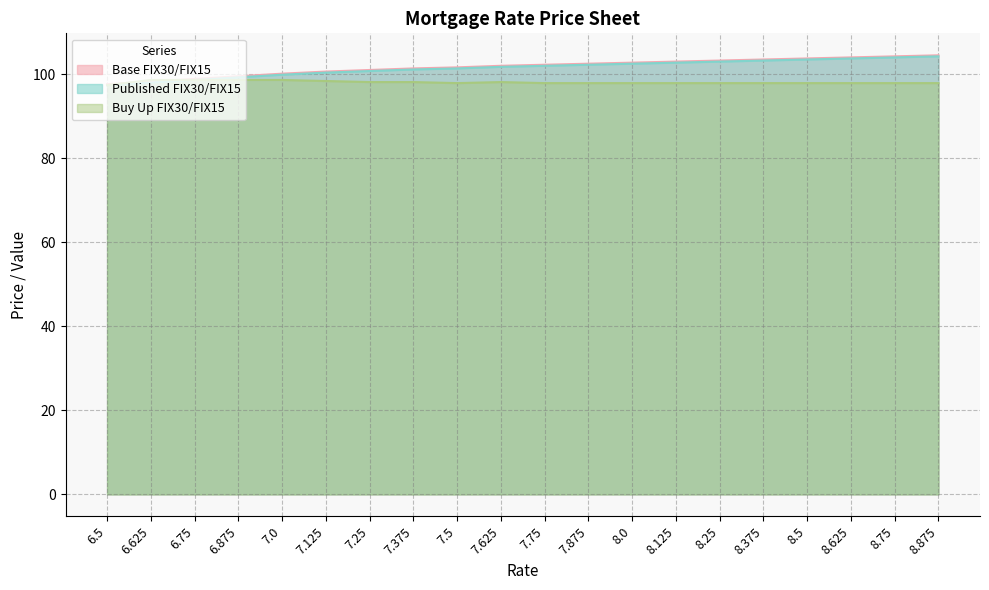

Reading left to right, list all the values displayed in this chart.

Base FIX30/FIX15: 6.5=97.7	6.625=98.3	6.75=98.9	6.875=99.6	7.0=100.2	7.125=100.7	7.25=101.1	7.375=101.4	7.5=101.7	7.625=102.1	7.75=102.3	7.875=102.6	8.0=102.8	8.125=103.1	8.25=103.3	8.375=103.6	8.5=103.8	8.625=104.1	8.75=104.3	8.875=104.6
Published FIX30/FIX15: 6.5=97.4	6.625=98.1	6.75=98.7	6.875=99.3	7.0=99.9	7.125=100.4	7.25=100.8	7.375=101.2	7.5=101.4	7.625=101.8	7.75=102.1	7.875=102.3	8.0=102.6	8.125=102.8	8.25=103.1	8.375=103.3	8.5=103.6	8.625=103.8	8.75=104.1	8.875=104.3
Buy Up FIX30/FIX15: 6.5=97.4	6.625=98.7	6.75=98.7	6.875=98.7	7.0=98.7	7.125=98.4	7.25=98.2	7.375=98.2	7.5=97.9	7.625=98.2	7.75=97.9	7.875=97.9	8.0=97.9	8.125=97.9	8.25=97.9	8.375=97.9	8.5=97.9	8.625=97.9	8.75=97.9	8.875=97.9